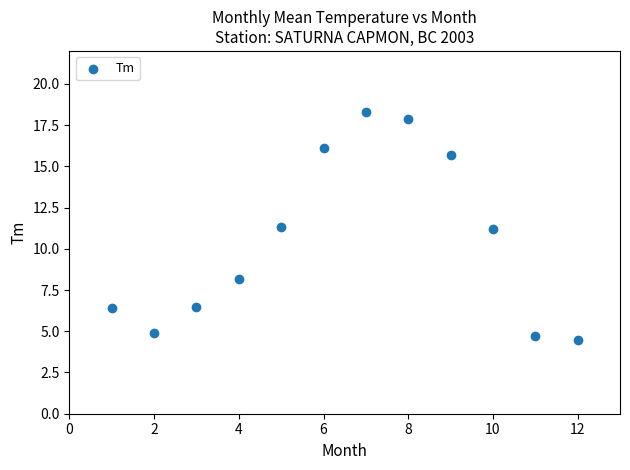

What is the range of Y values (max minus min)?

13.8